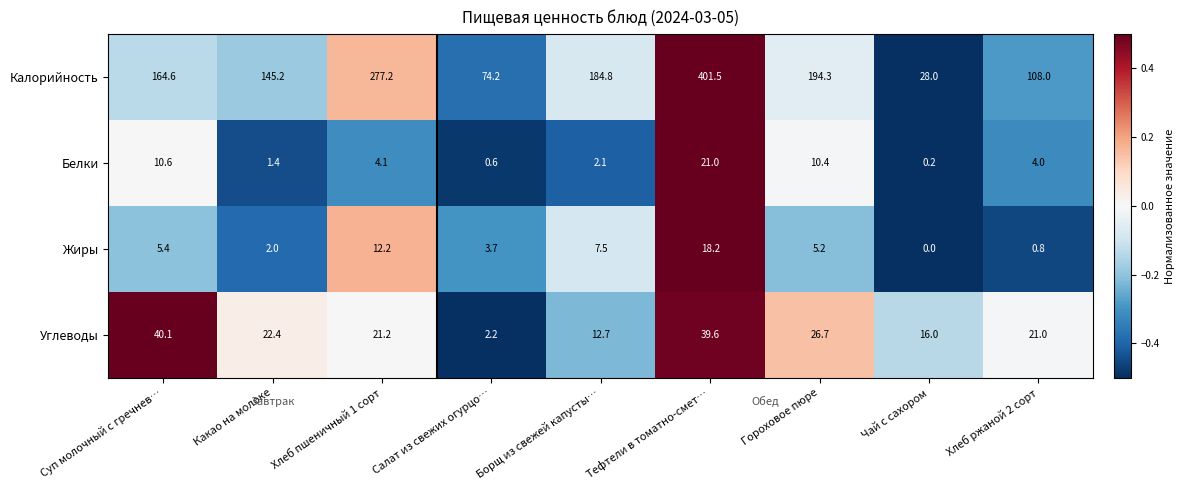

What is the total value across all series at Суп молочный с гречнев…?

220.7